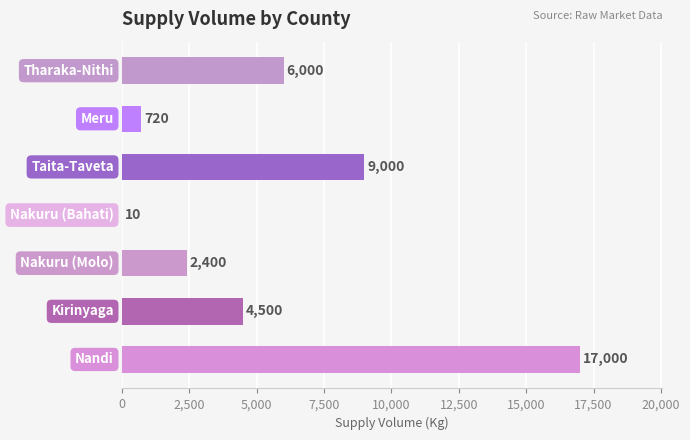

What is the maximum value shown in the chart?

17000